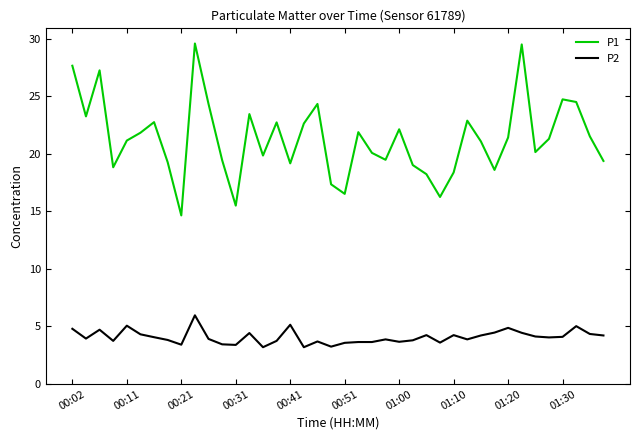

What is the difference between the maximum and minimum values in the P2 series?

2.8